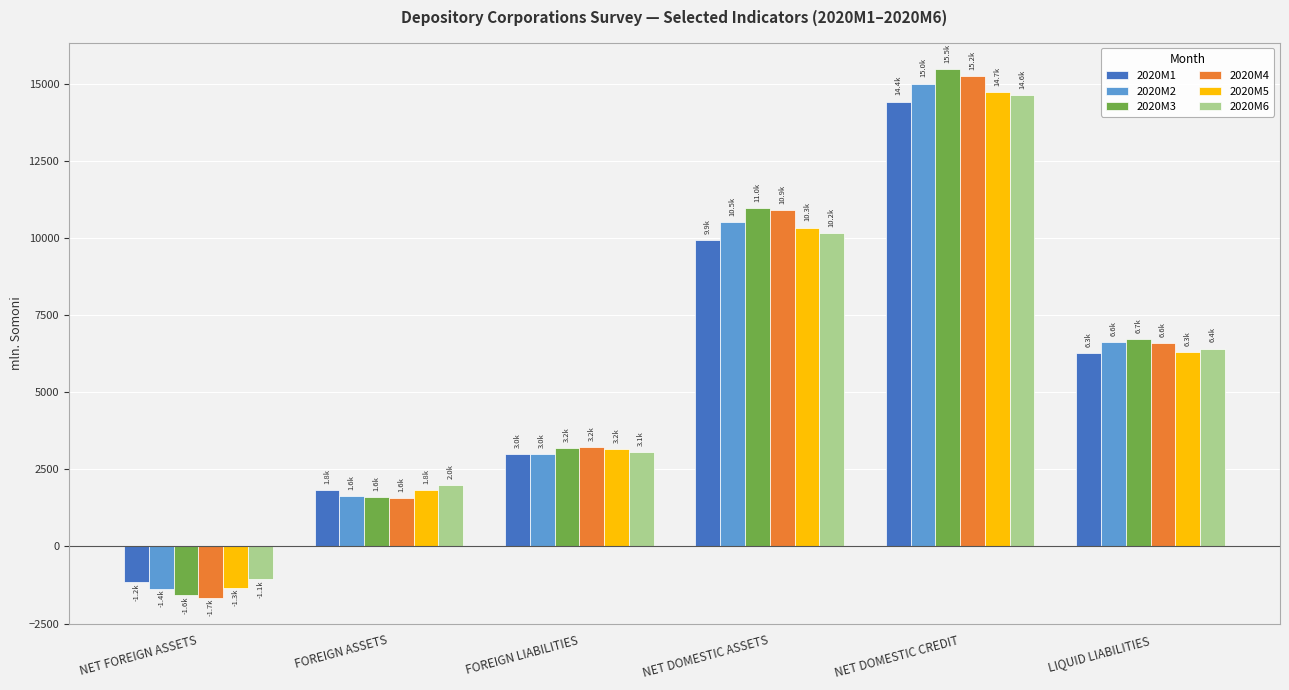

Count the number of data series in this chart.

6